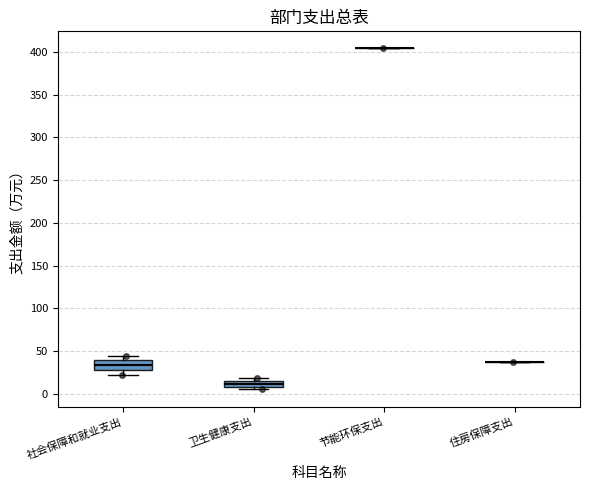

Where does the lower whisker of the box for 社会保障和就业支出 end on the y-axis? The values are not printed on the chart, so give them approximately, as read against the axis.

20